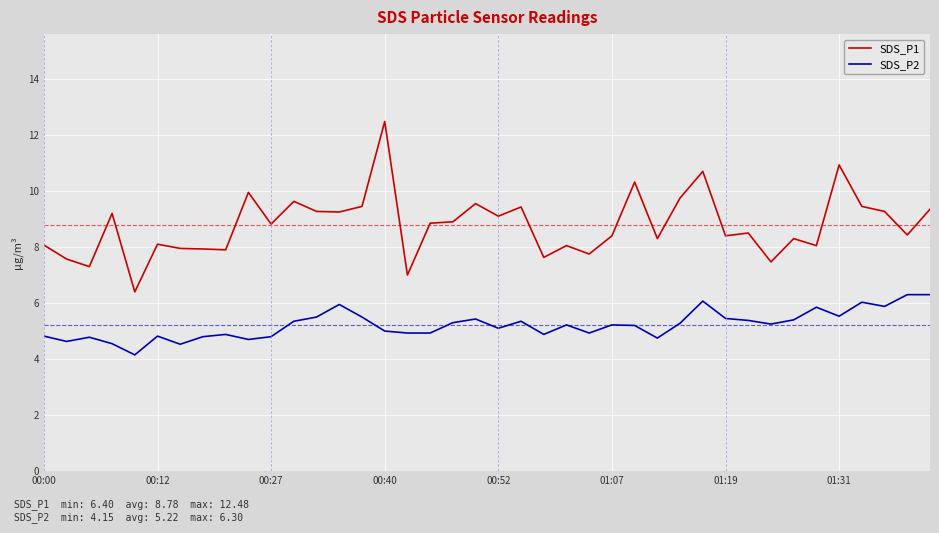

True or false: SDS_P1 and SDS_P2 cross at least once.

False